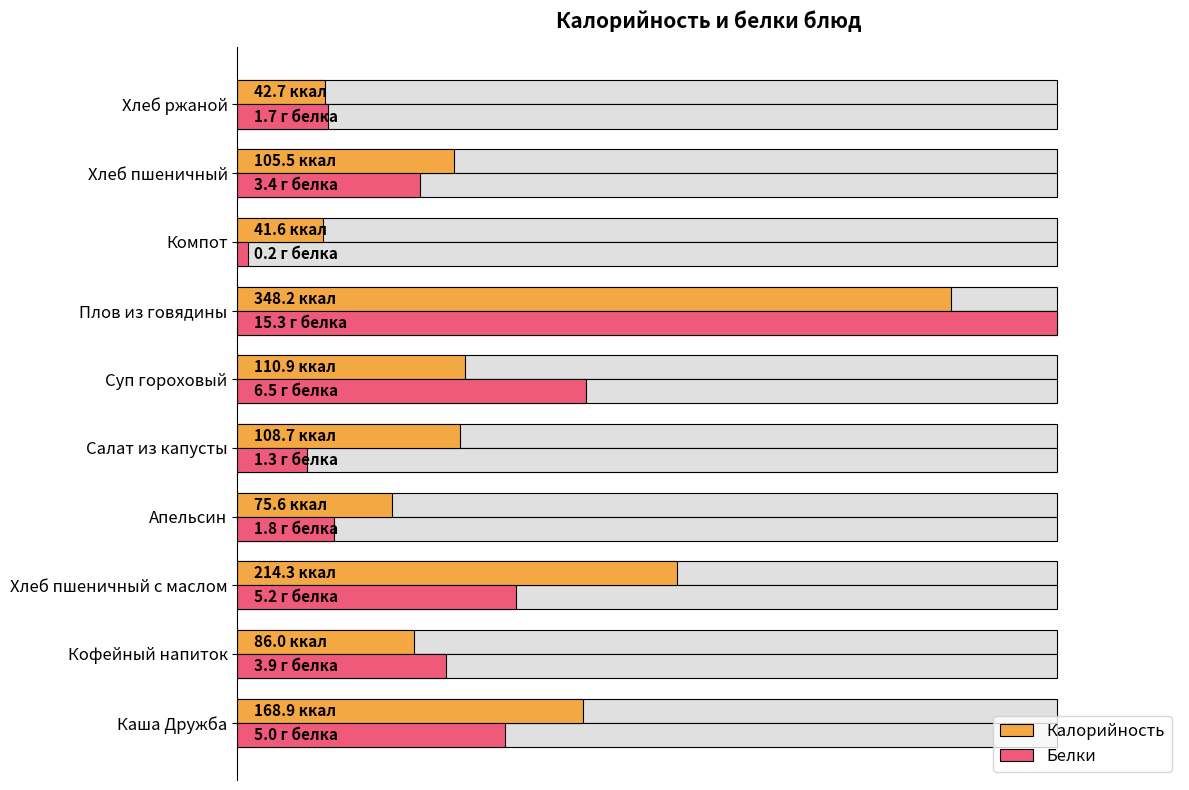

What are all the series names shown in the legend?

Калорийность, Белки